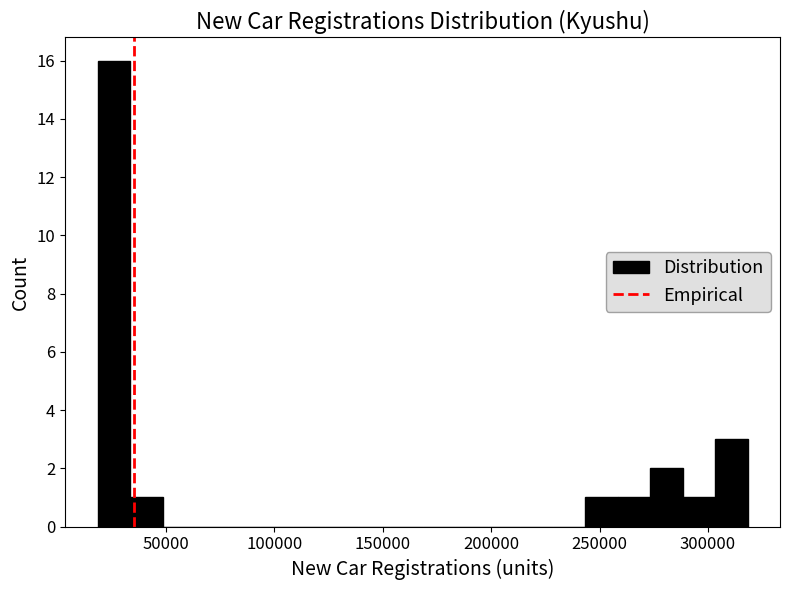

Read against the x-axis, roughly where is the centre of the tallest bar?

25000